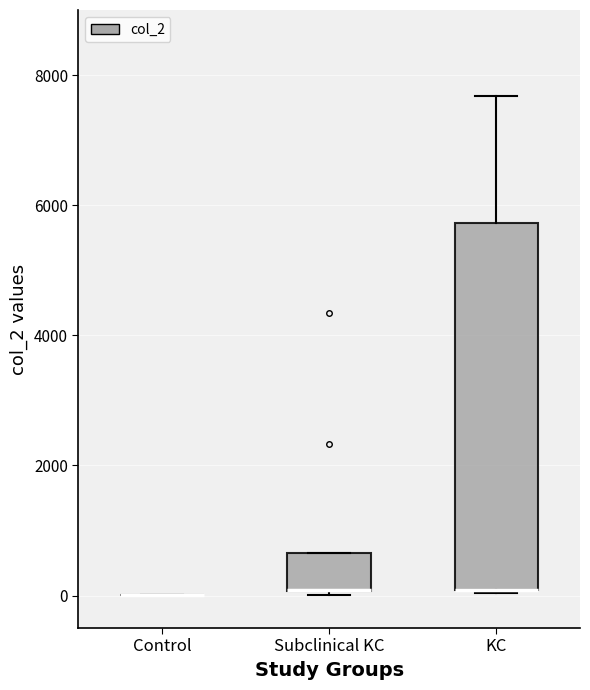

Where is the lower edge of the box for Subclinical KC on the y-axis? The values are not printed on the chart, so give them approximately, as read against the axis.

0